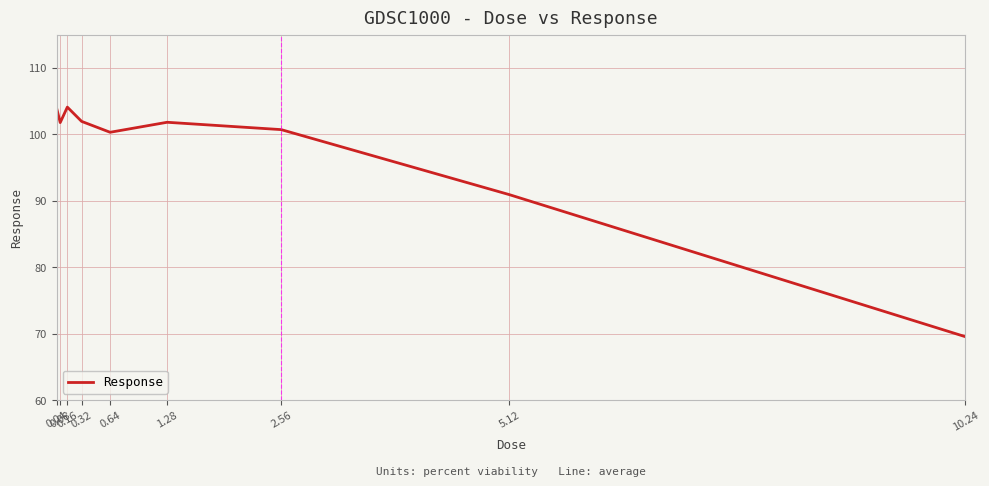

At which category does the data reach its first local valley?

0.08